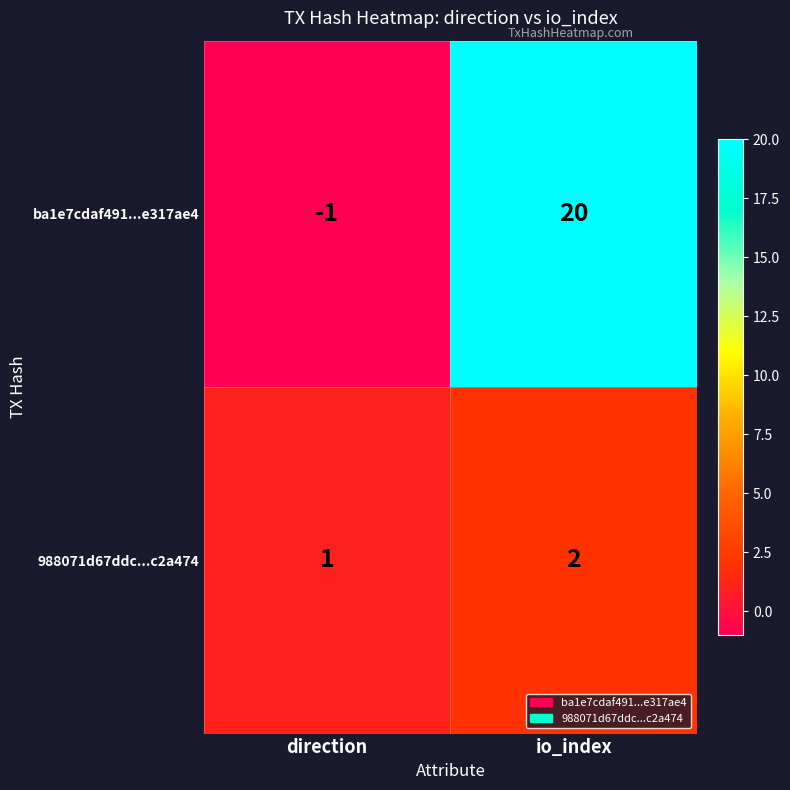

At which label is 988071d67ddc...c2a474 closest to 1?

direction